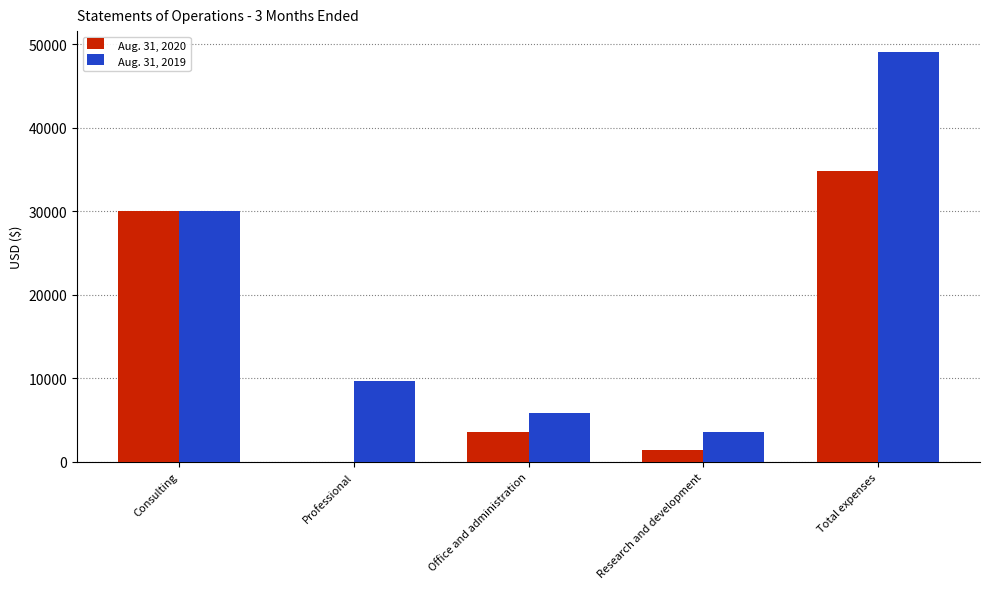

What is the total value across all series at Professional?

9699